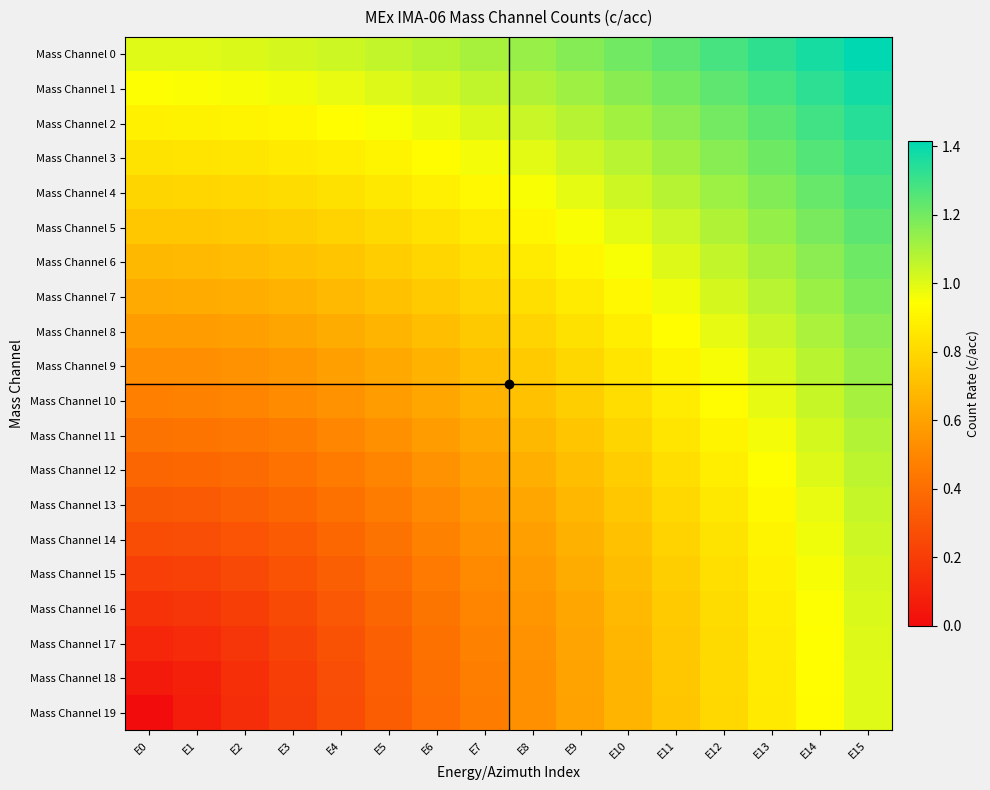

Which series changed the most between E3 and E8?

Mass Channel 19